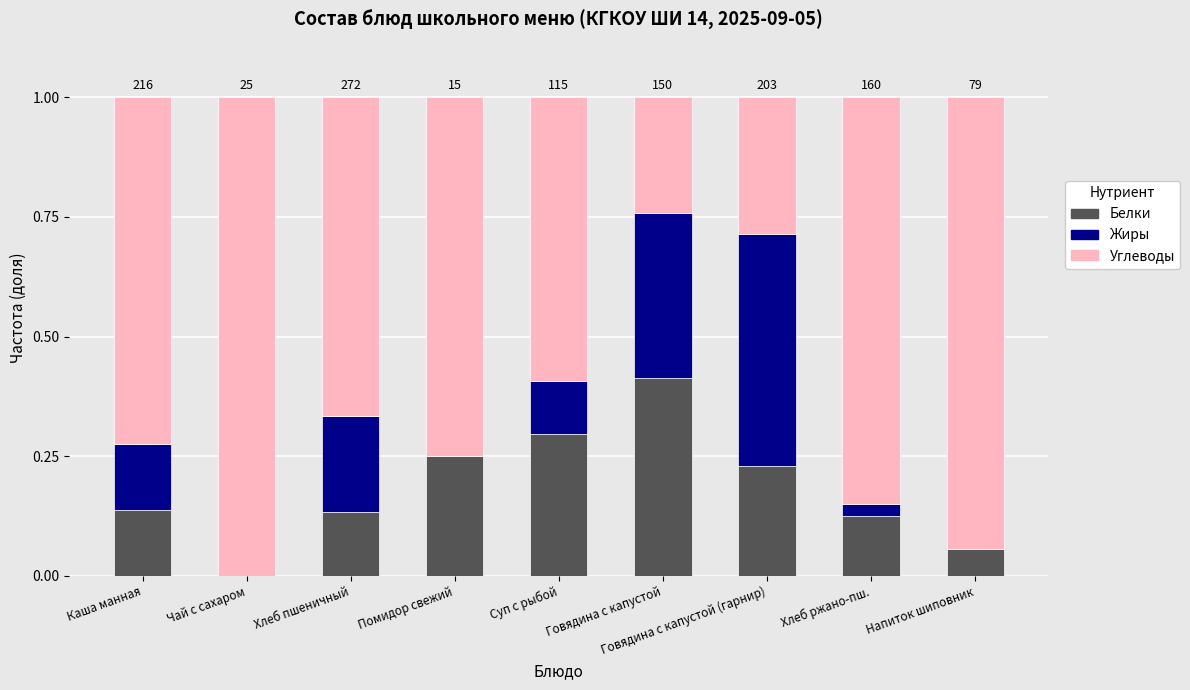

Which category has the highest value in the Белки series?

Говядина с капустой